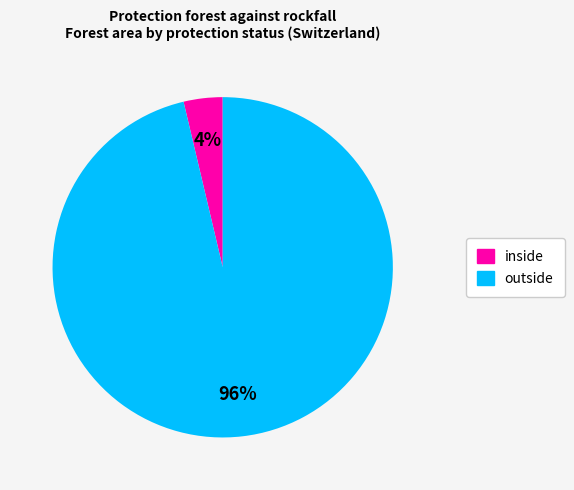

The outside slice represents 83% of the pie. True or false?

False